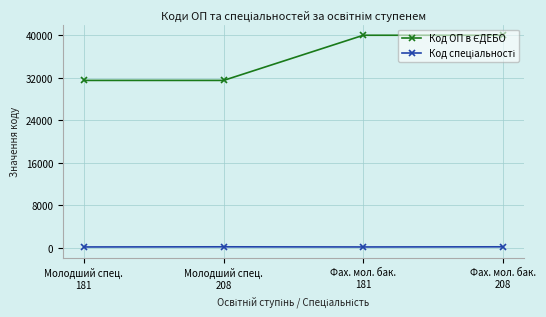

At how many categories does at least one series exceed 12800?

4